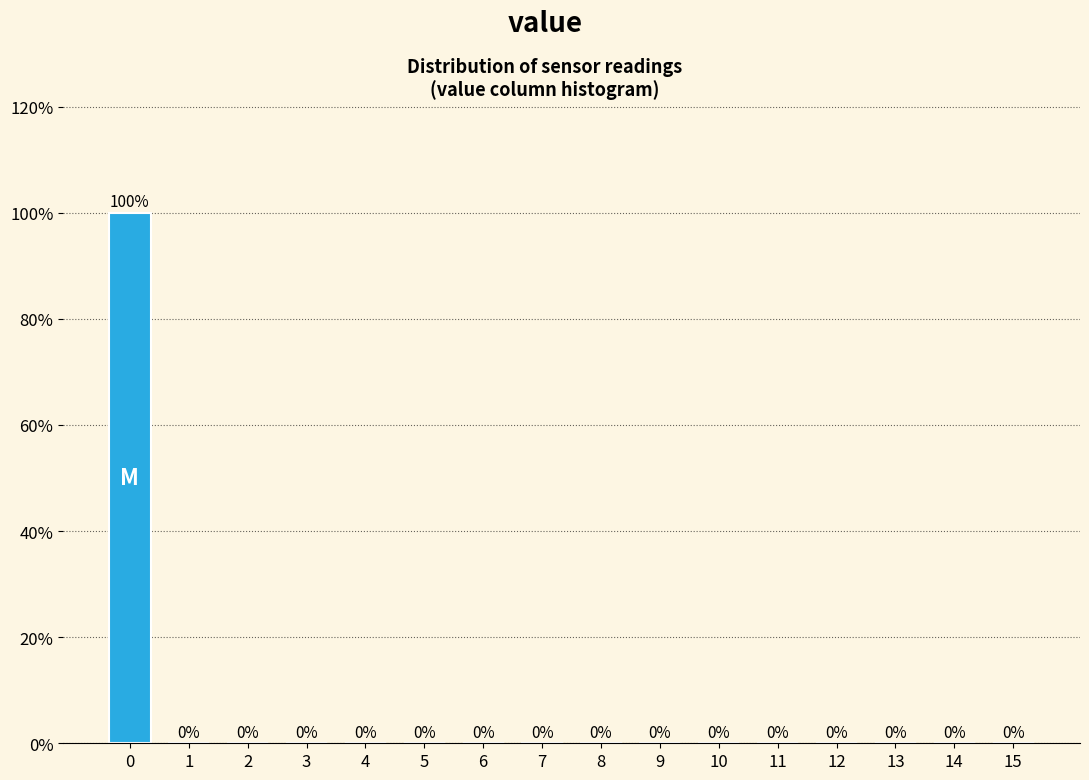

Reading left to right, extract all data points from this chart.

0=100	1=0	2=0	3=0	4=0	5=0	6=0	7=0	8=0	9=0	10=0	11=0	12=0	13=0	14=0	15=0